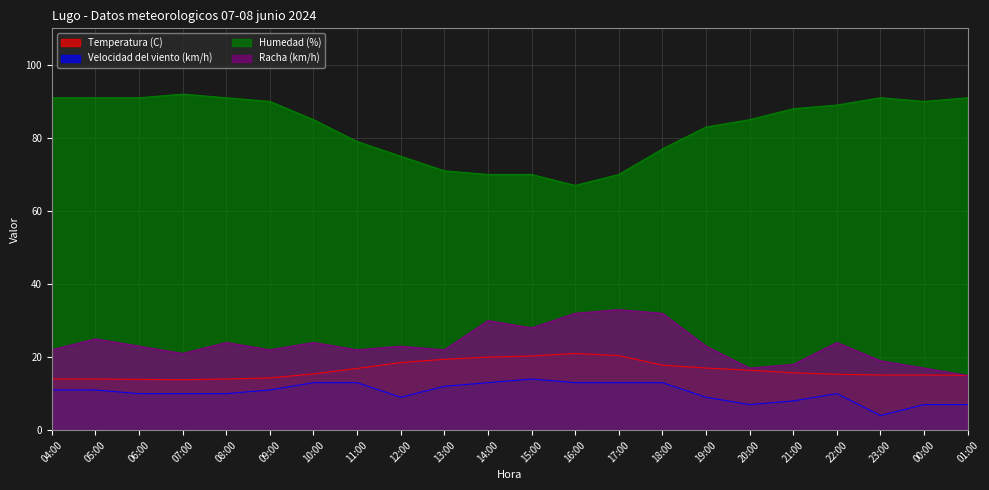

At which label does Velocidad del viento (km/h) first exceed 11?

10:00